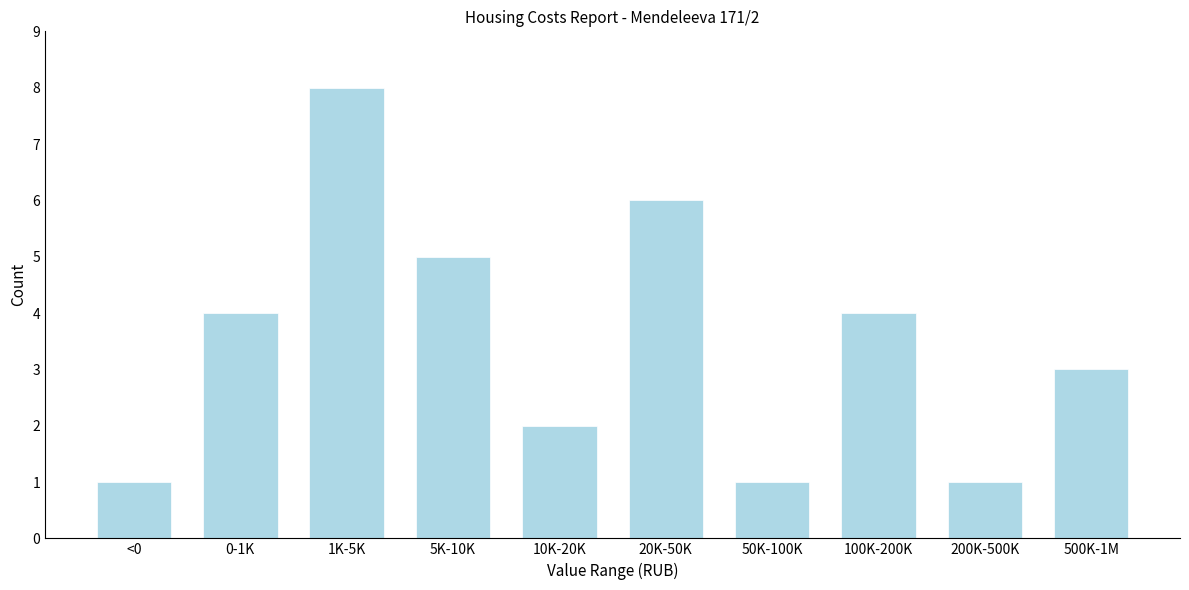

Reading left to right, transcribe all the data shown in this chart.

<0=1	0-1K=4	1K-5K=8	5K-10K=5	10K-20K=2	20K-50K=6	50K-100K=1	100K-200K=4	200K-500K=1	500K-1M=3